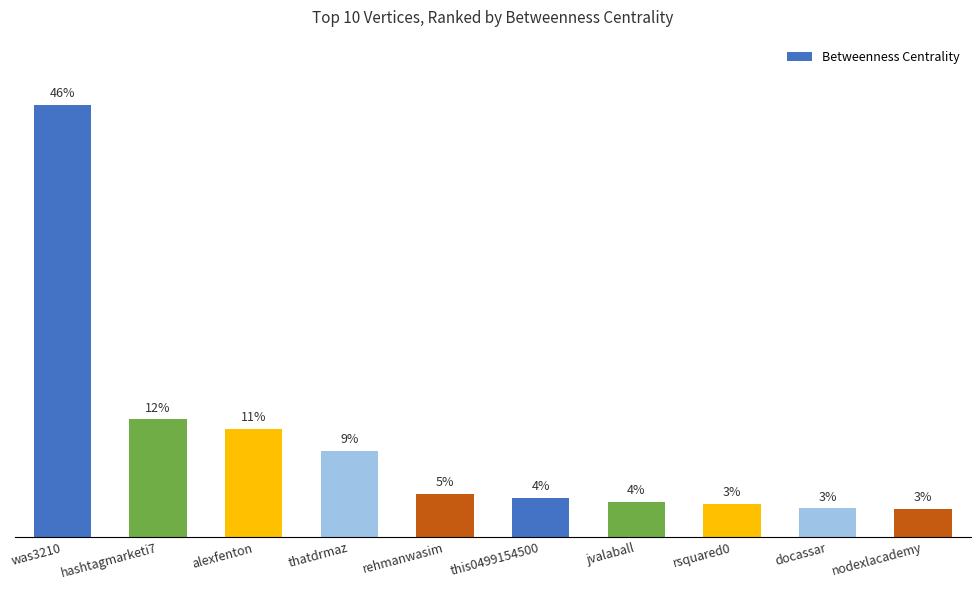

What is the sum of the values at nodexlacademy and thatdrmaz?

910.8